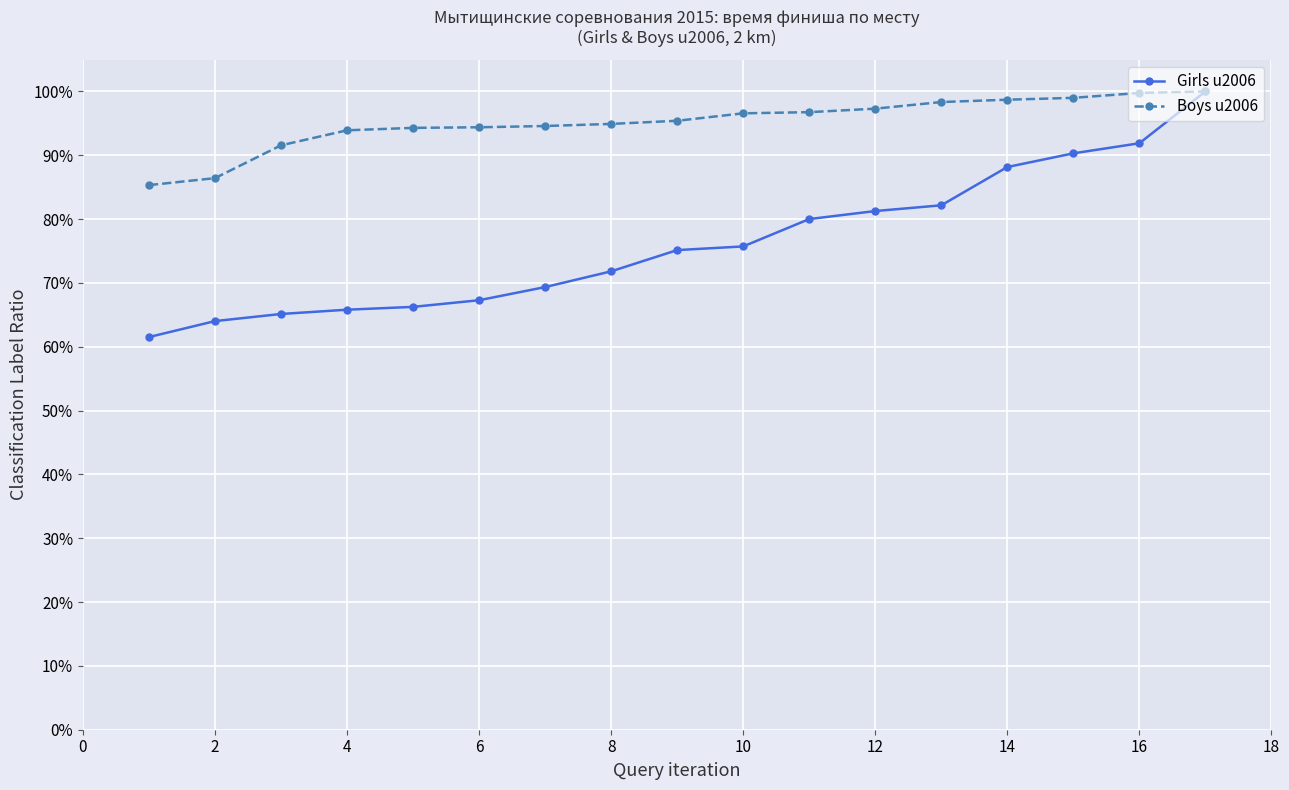

At how many categories does at least one series exceed 0?

17